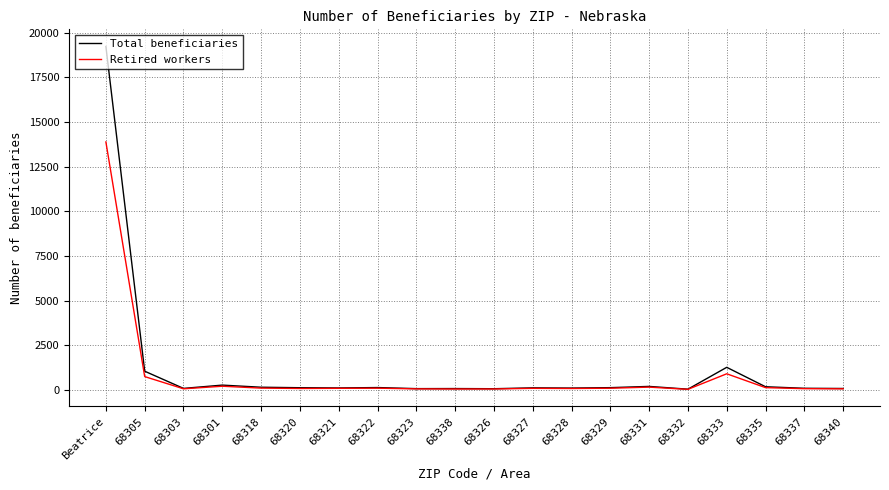

Rank the series by their maximum value, from highest to lowest.

Total beneficiaries, Retired workers